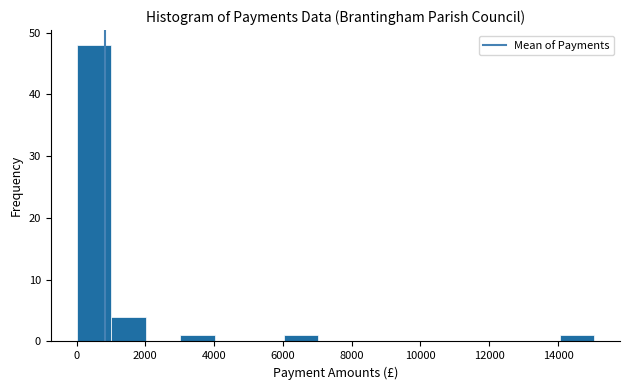

Reading left to right, list every bar in this chart as the range it spans on the x-axis followed by its height. Neither the bar edges nor the heights are printed on the chart, so give them approximately, as read against the axes.

0 to 1000: 48
1000 to 2000: 4
2000 to 3000: 0
3000 to 4000: 1
4000 to 5000: 0
5000 to 6000: 0
6000 to 7000: 1
7000 to 8000: 0
8000 to 9000: 0
9000 to 10000: 0
10000 to 11000: 0
11000 to 12000: 0
12000 to 13000: 0
13000 to 14000: 0
14000 to 15000: 1